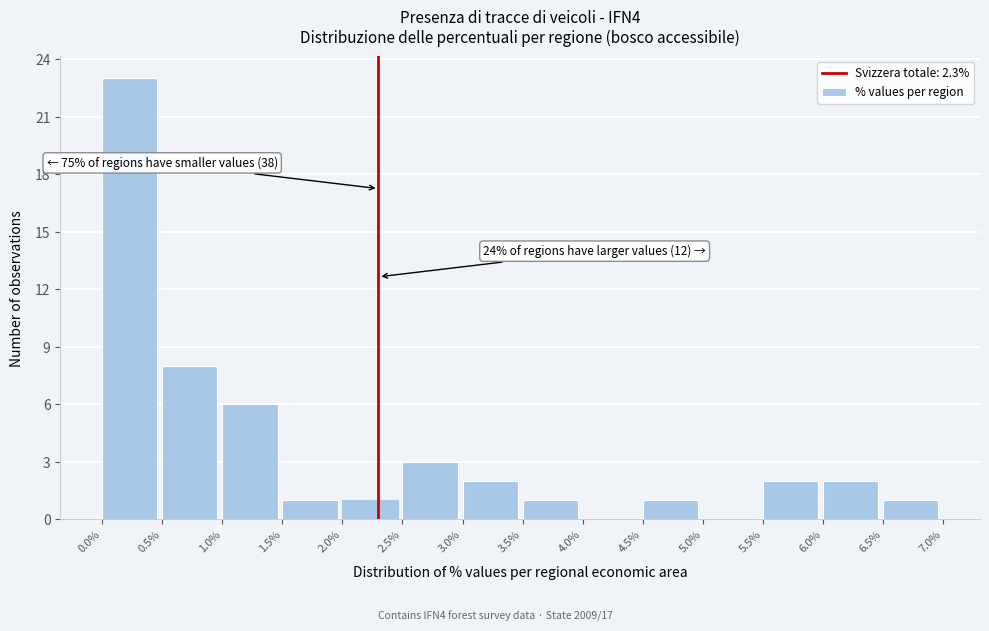

Over which range of the x-axis is the bar tallest?

0.0% to 0.5%